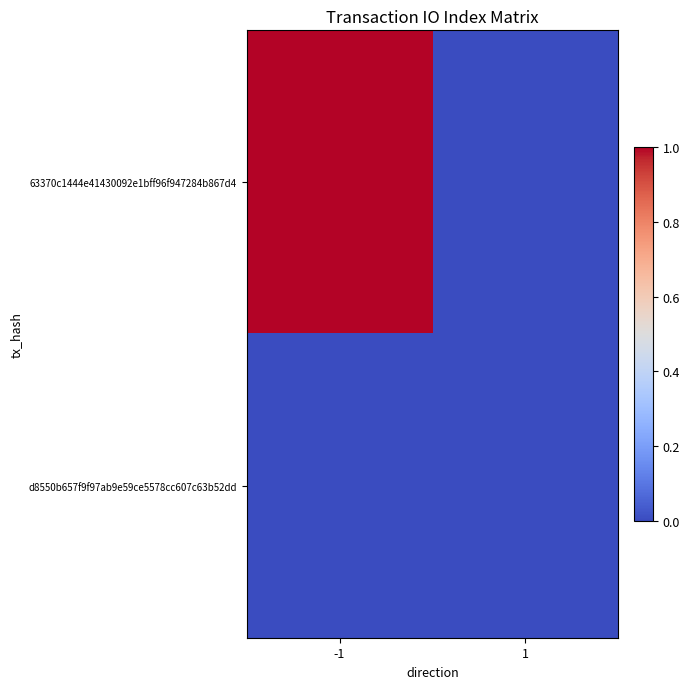

At which category is the sum across all series the highest?

-1